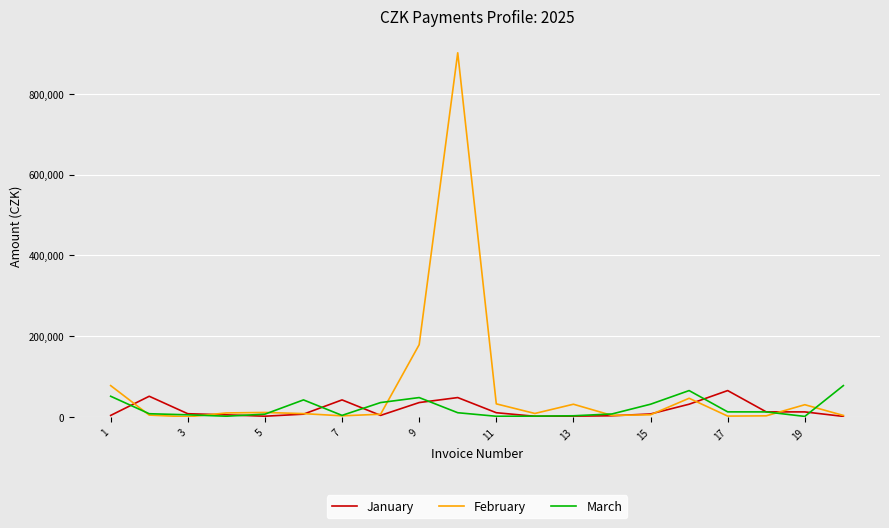

What is the greatest value displayed?

901701.3